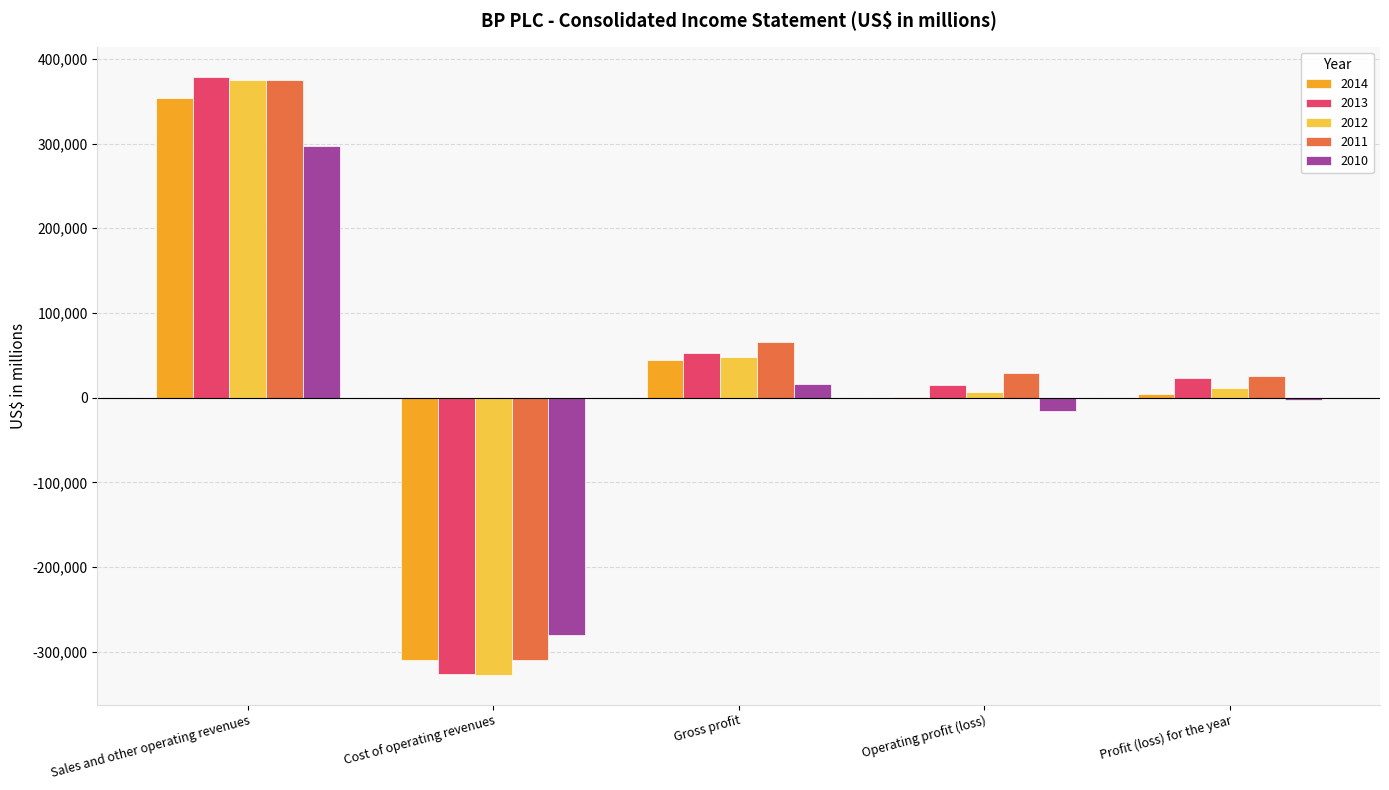

At which category is the sum across all series the highest?

Sales and other operating revenues